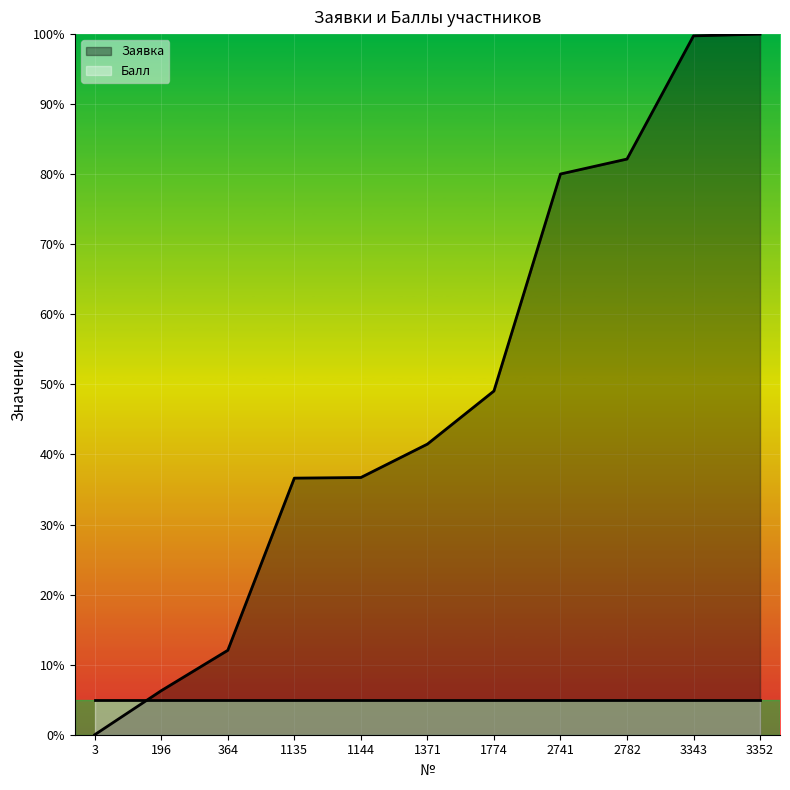

True or false: the data has more than 0 interior local peaks.

False